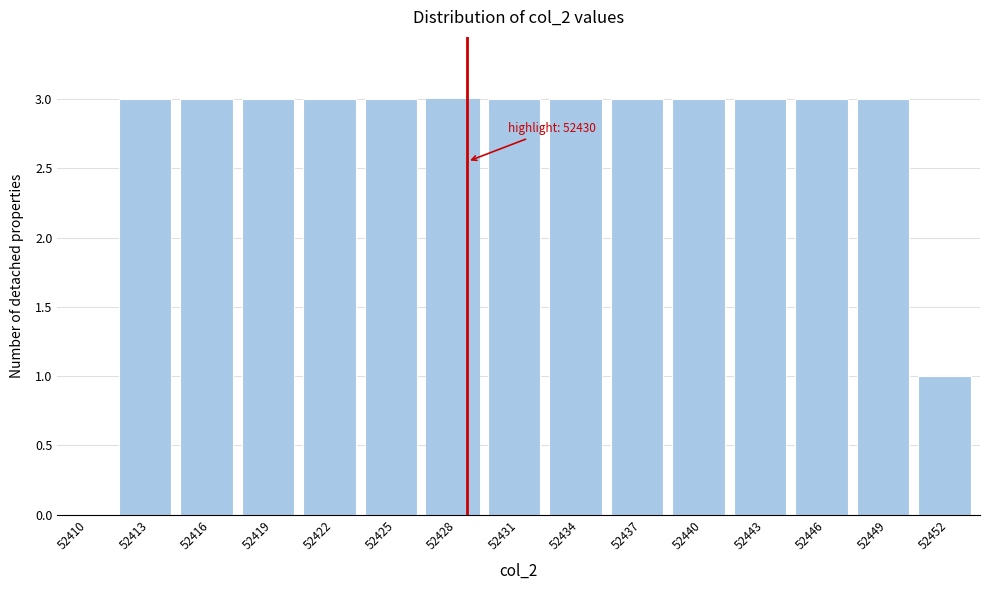

Reading right to left, extract all data points from this chart.

52452=1	52449=3	52446=3	52443=3	52440=3	52437=3	52434=3	52431=3	52428=3	52425=3	52422=3	52419=3	52416=3	52413=3	52410=0